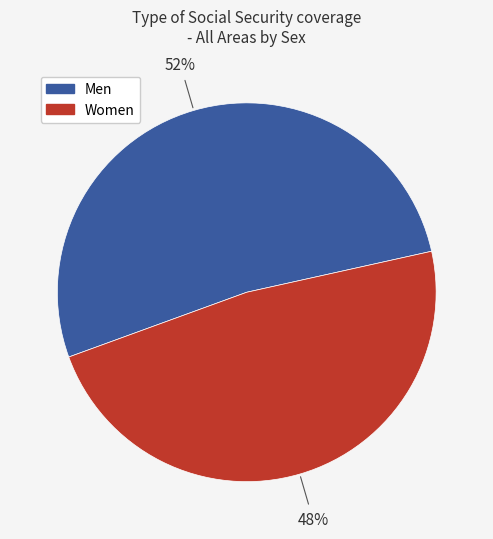

Is it true that Men is 46% of the pie?

False